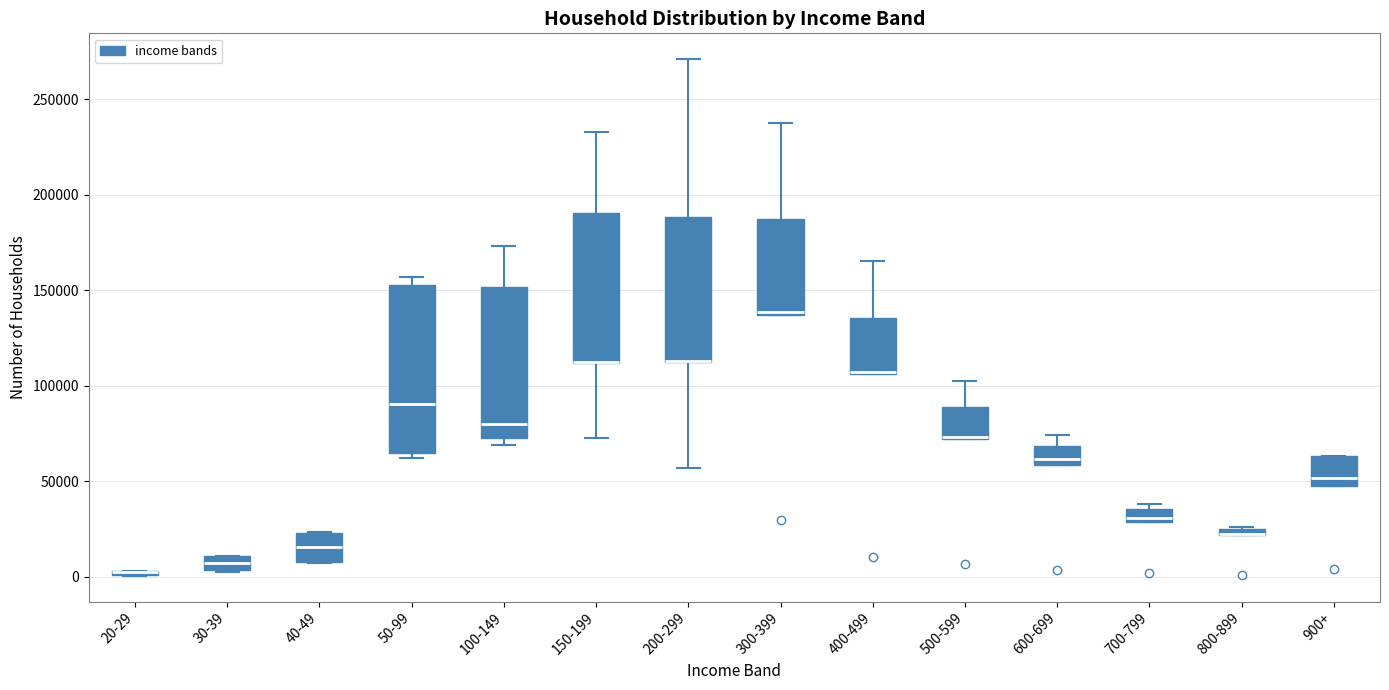

Comparing the boxes themselves (not the whiskers), which one is the tallest?

50-99